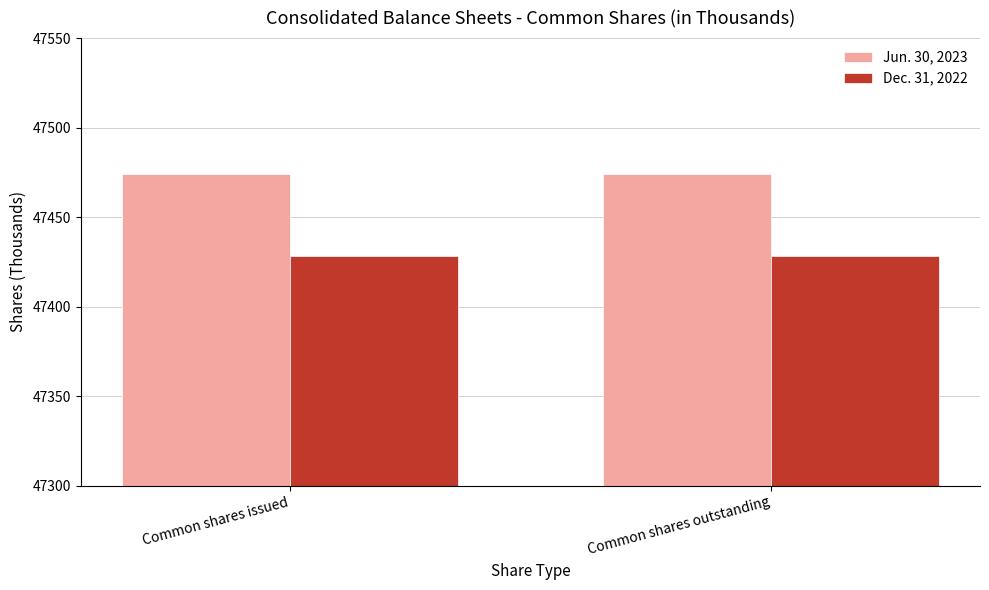

What are all the series names shown in the legend?

Jun. 30, 2023, Dec. 31, 2022